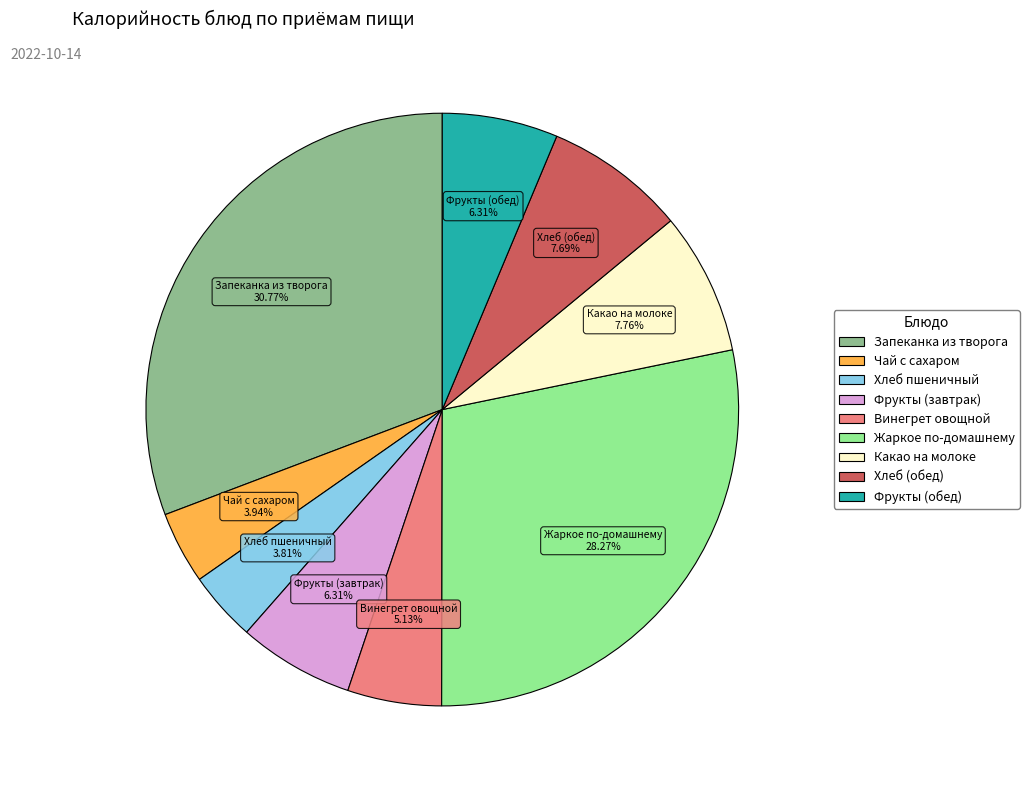

What percentage is the Жаркое по-домашнему slice, to the nearest percent?

28%